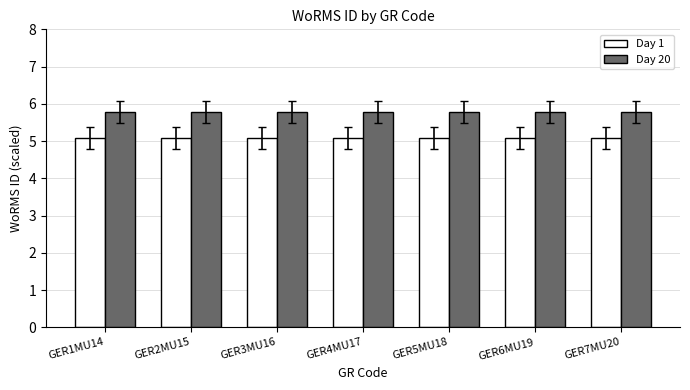

What is the maximum value for Day 1?

5.1